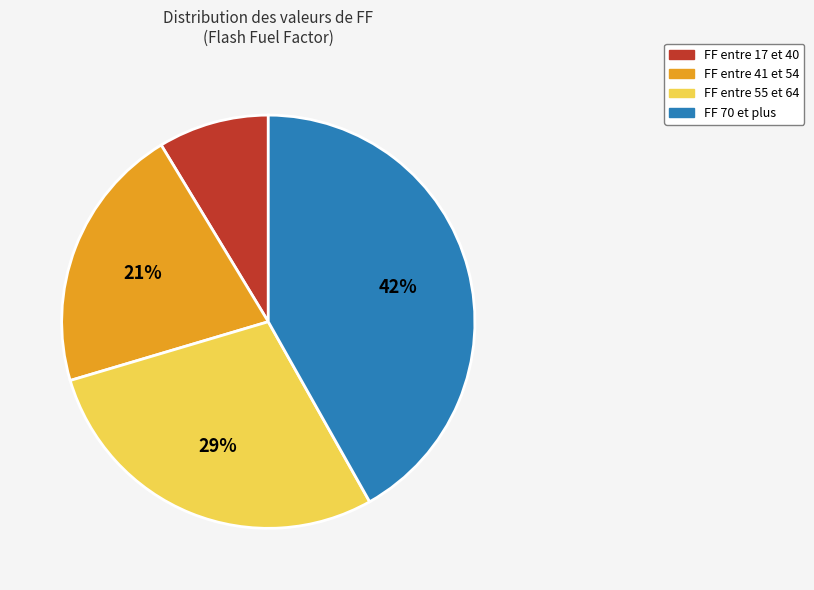

To the nearest percent, what is the average slice percentage?

25%